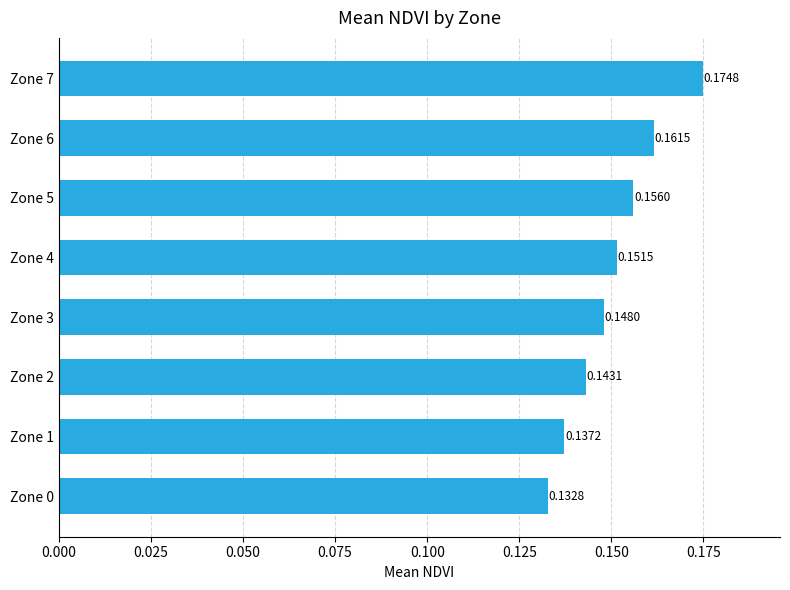

Which has a higher value, Zone 4 or Zone 0?

Zone 4